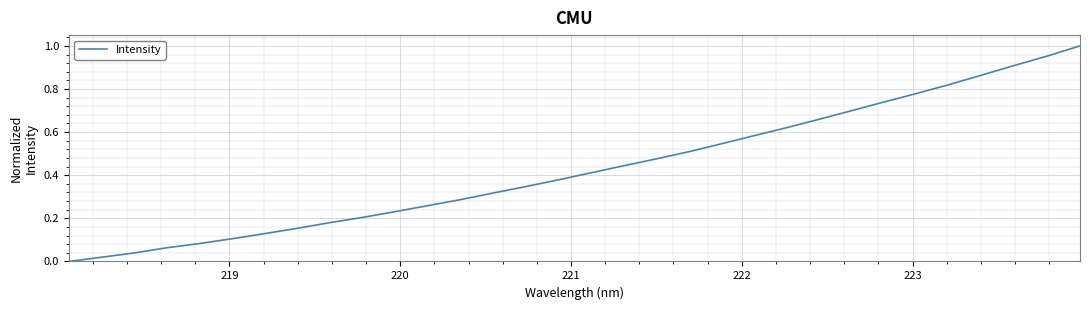

How many categories are shown in the chart?

32